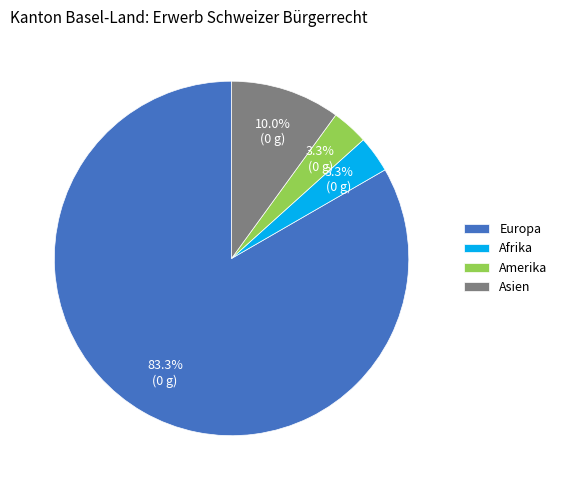

What is the ratio of the value at Asien to the value at Amerika?

3.0